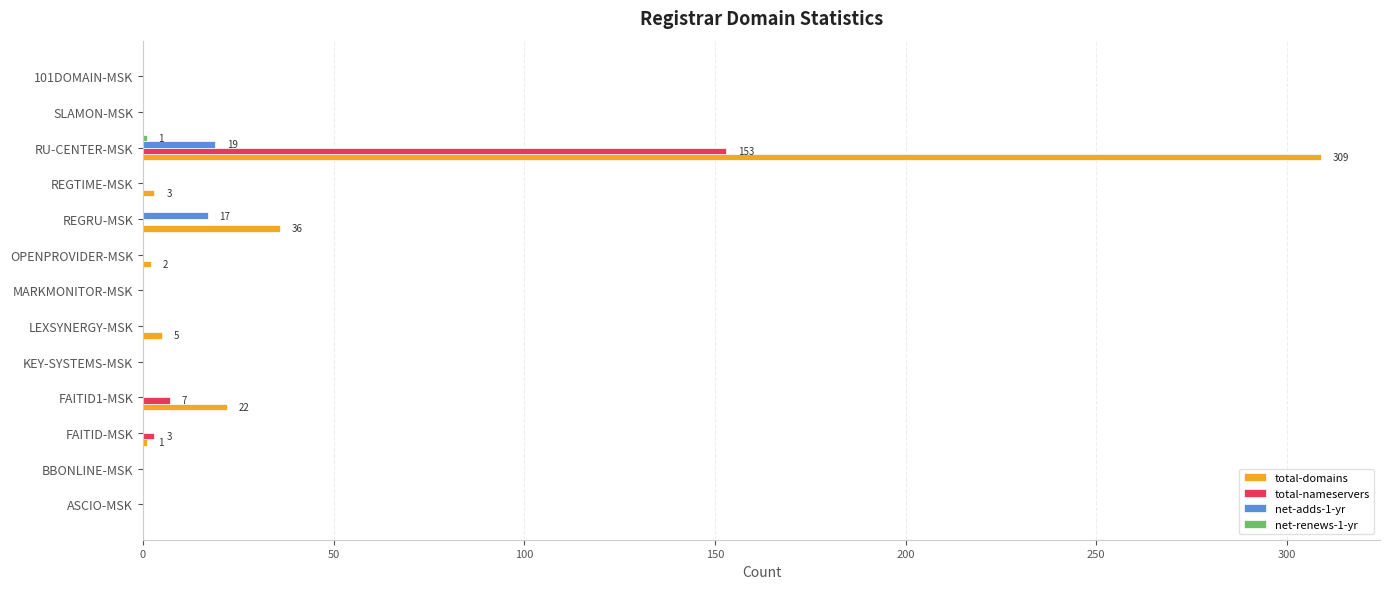

Which series has the largest total across all categories?

total-domains